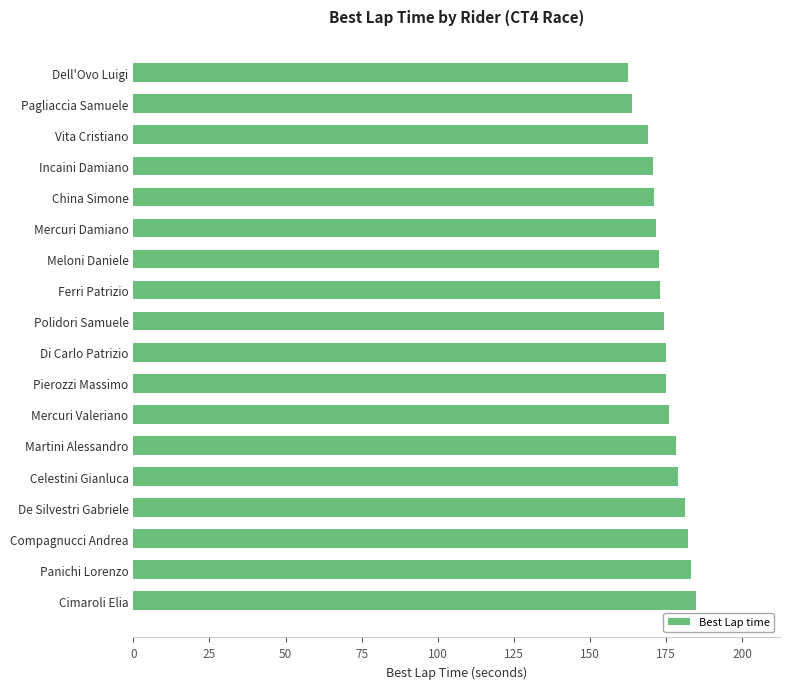

What is the average value?

174.5